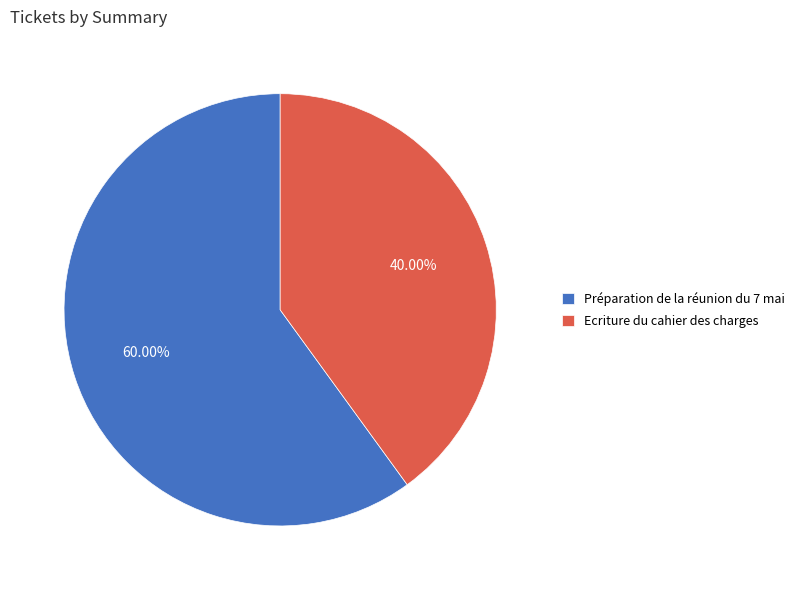

Rank the categories by value from lowest to highest.

Ecriture du cahier des charges, Préparation de la réunion du 7 mai